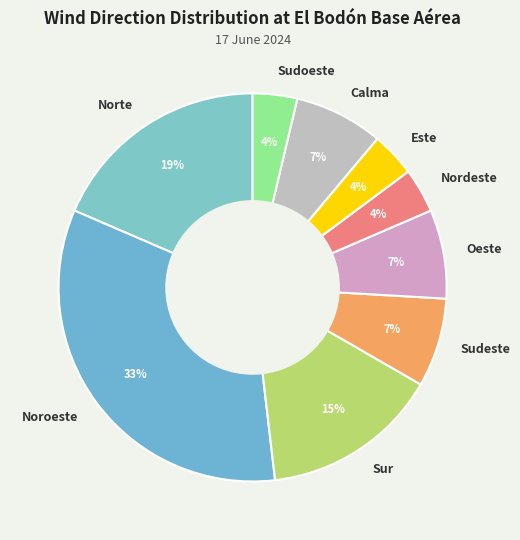

How many slices are in this pie chart?

9